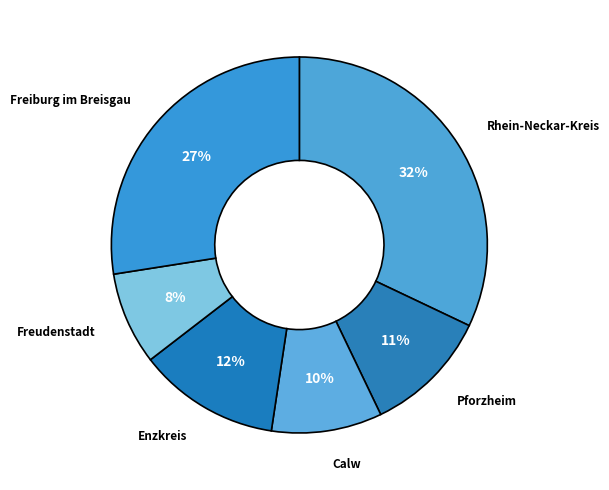

Is it true that Freudenstadt is 8% of the pie?

True